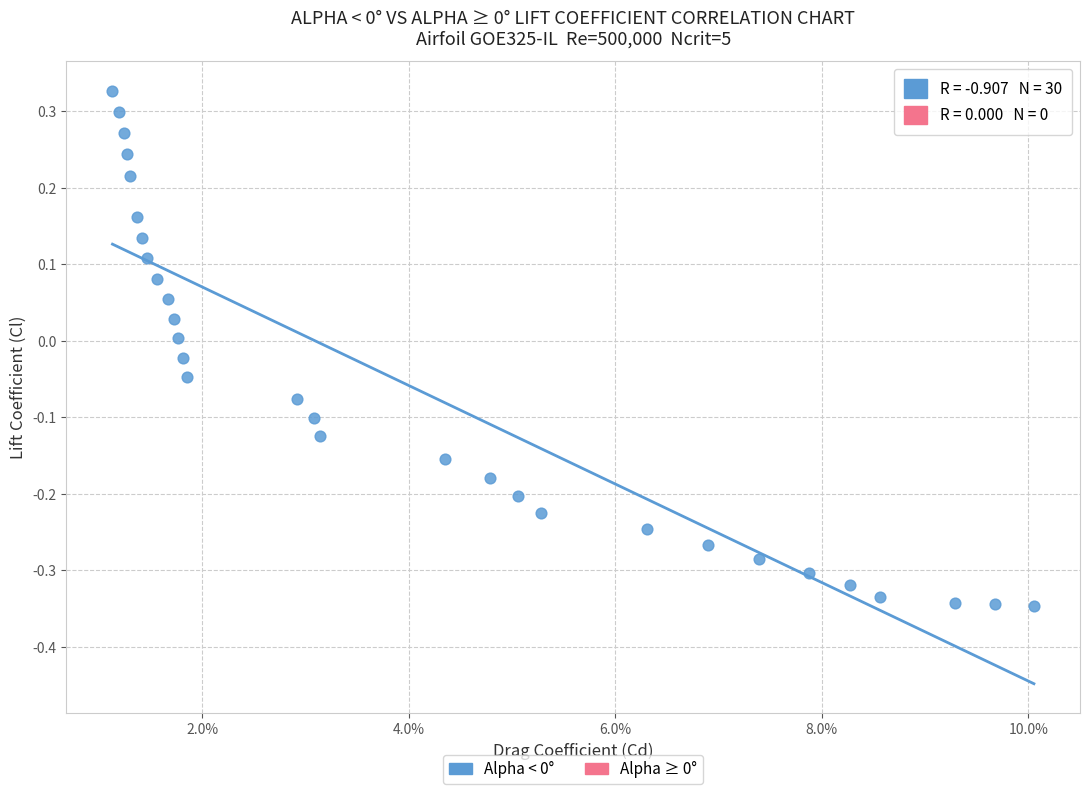

What is the range of Y values (max minus min)?

0.7